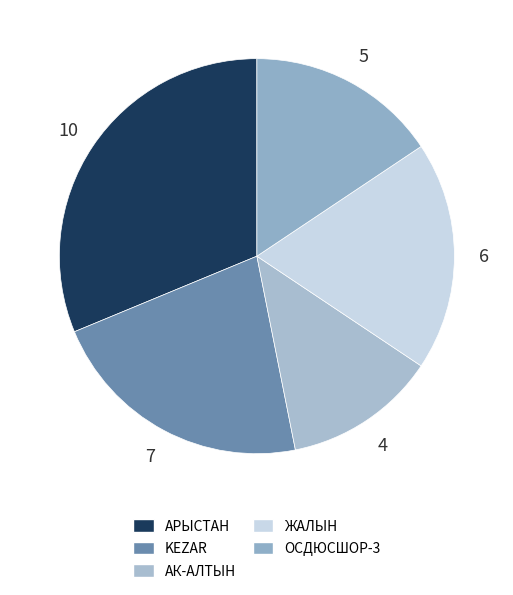

How many slices are in this pie chart?

5